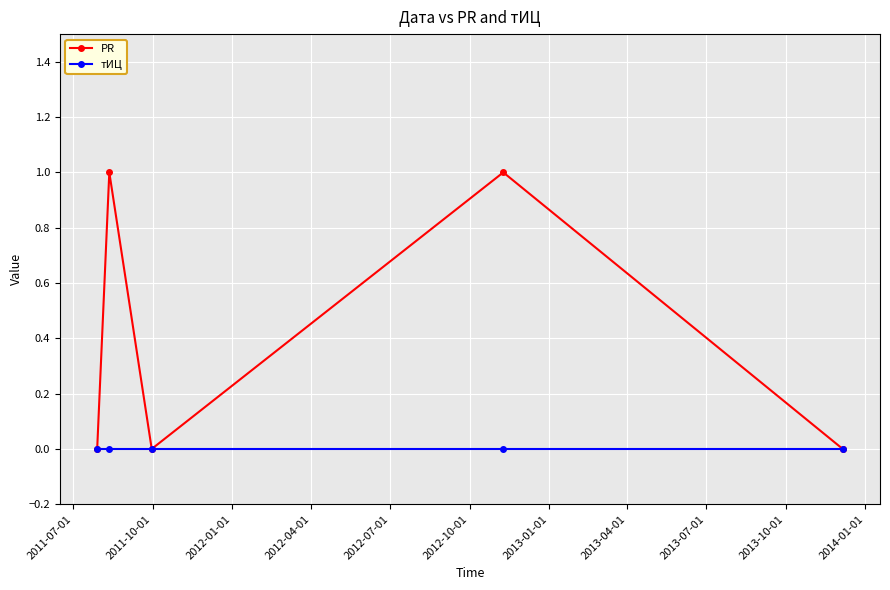

Reading left to right, what are all the values shown in this chart?

PR: 0	1	0	1	0
тИЦ: 0	0	0	0	0